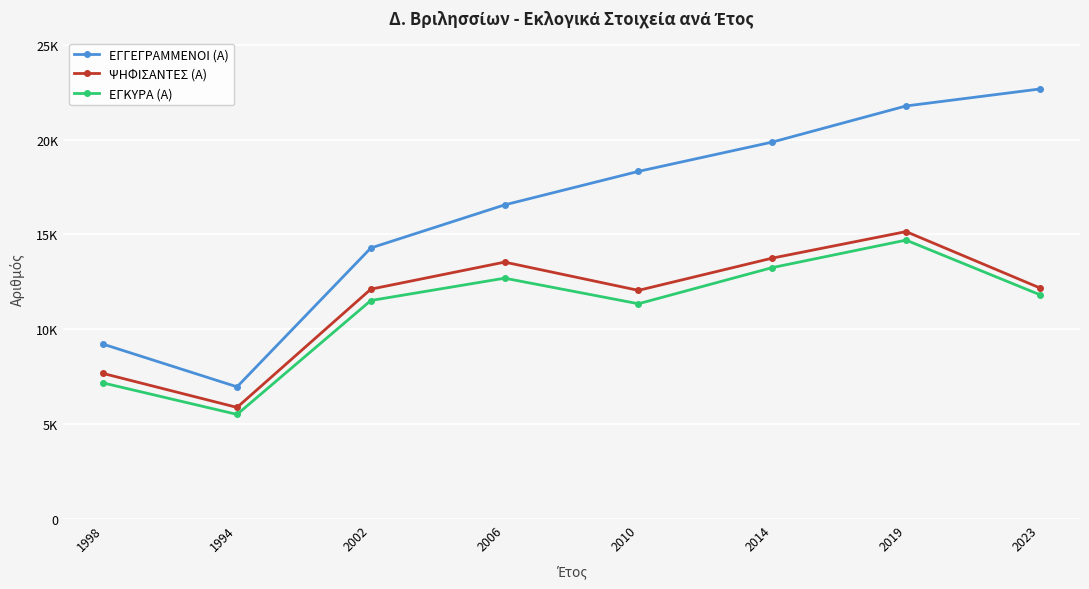

Is the value of ΕΓΓΕΓΡΑΜΜΕΝΟΙ (Α) at 1998 greater than the value of ΕΓΚΥΡΑ (Α) at 1998?

Yes